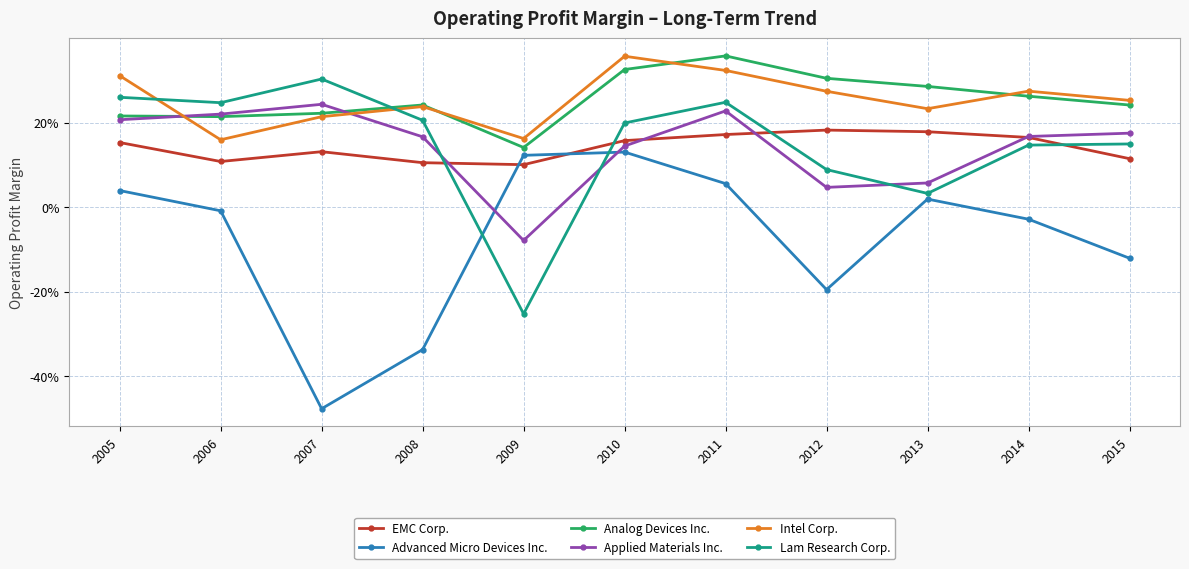

Is this an area chart (filled region under the line)?

No